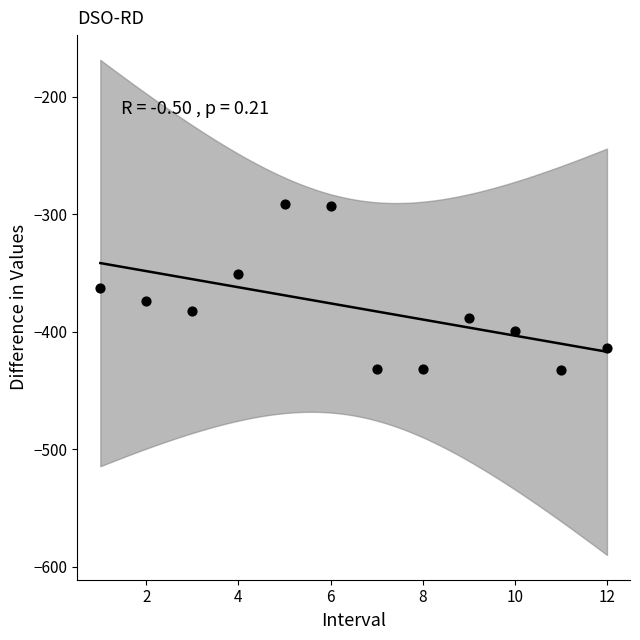

What is the average Y value?

-379.4